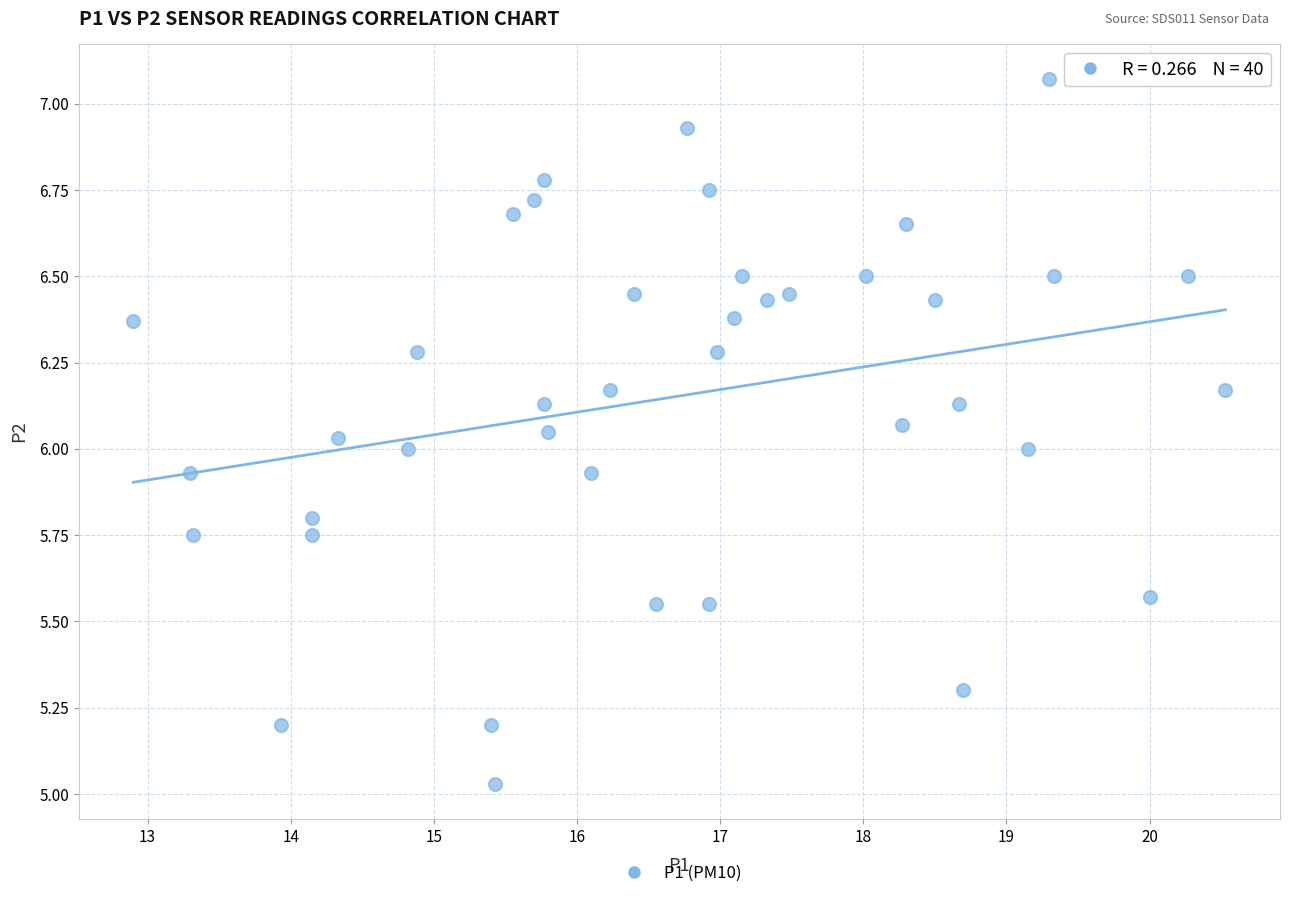

What is the range of Y values (max minus min)?

2.0